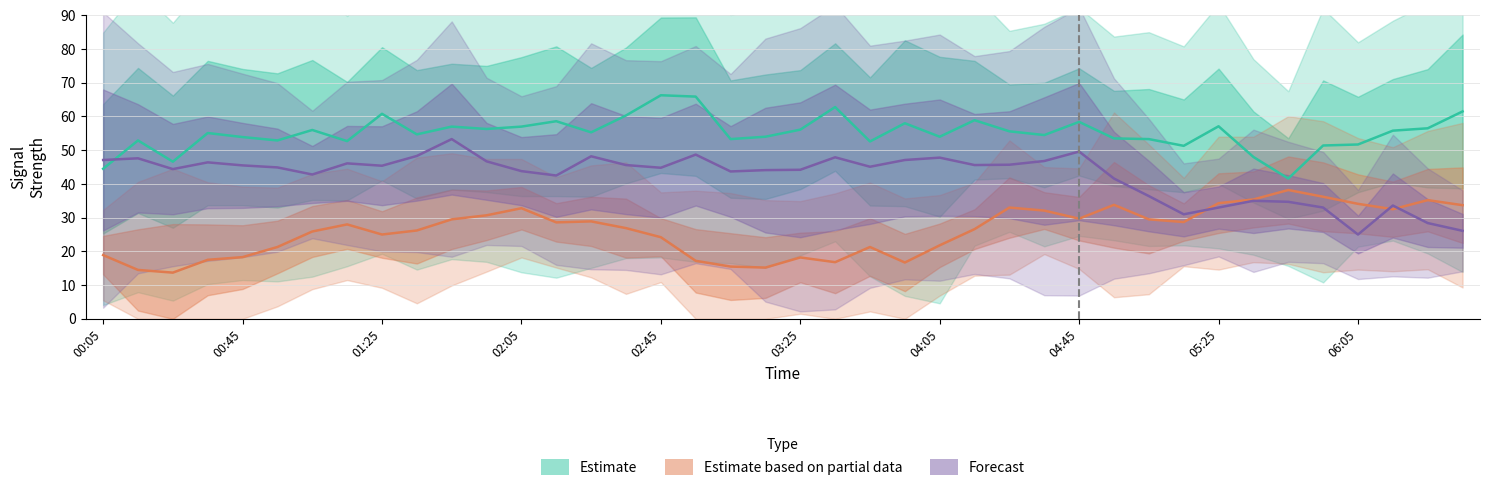

Read the 6.225 value at 2017/09/14 06:15.

33.6